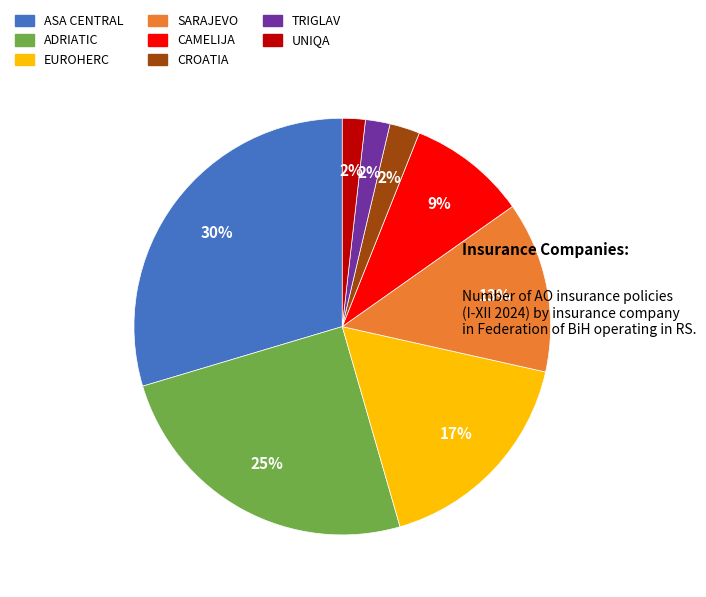

To the nearest percent, what is the average slice percentage?

12%